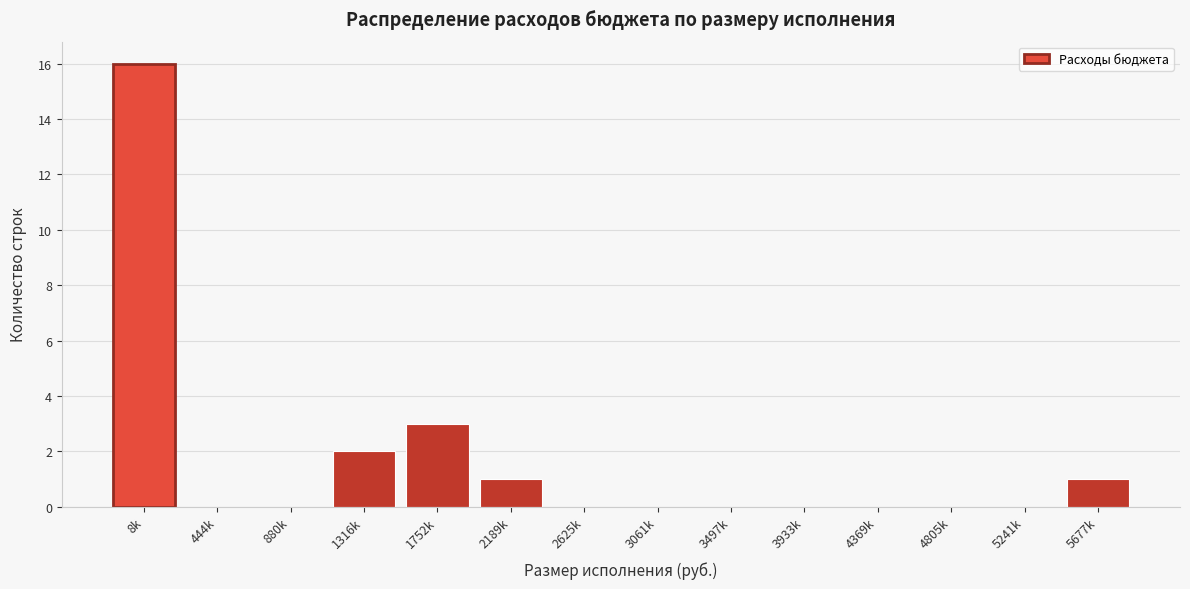

Reading left to right, what are all the values shown in this chart?

8k=16	444k=0	880k=0	1316k=2	1752k=3	2189k=1	2625k=0	3061k=0	3497k=0	3933k=0	4369k=0	4805k=0	5241k=0	5677k=1